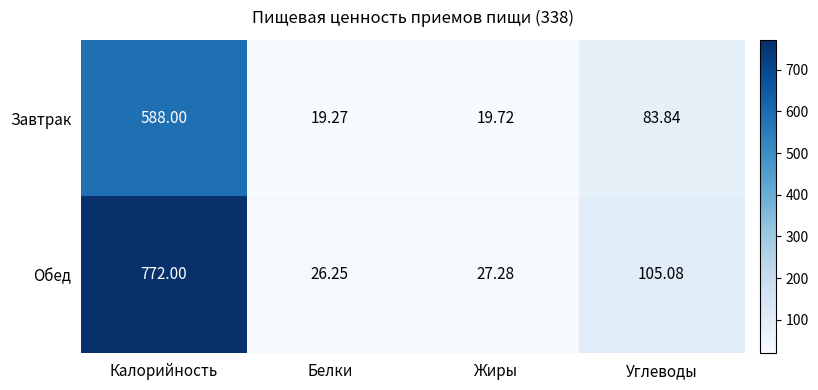

At which label does Обед first exceed 105?

Калорийность